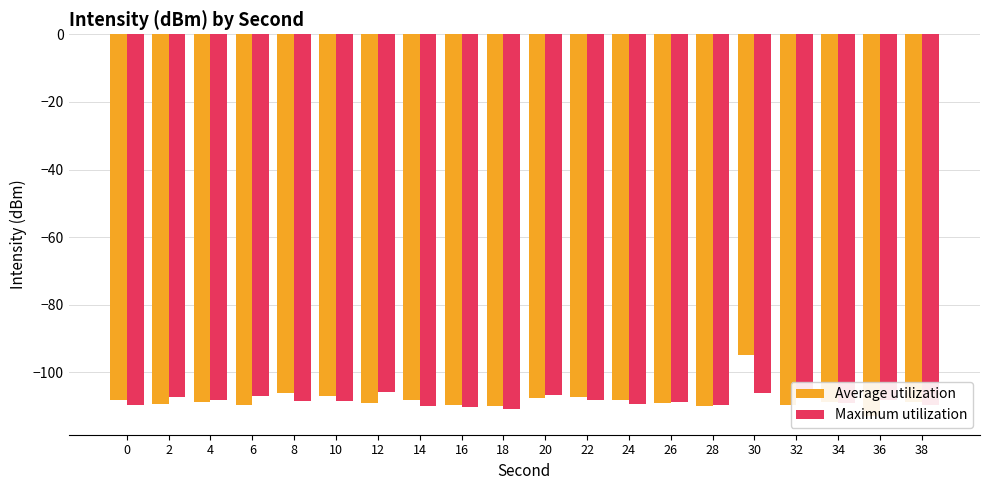

List the series in order of their peak value, lowest first.

Maximum utilization, Average utilization